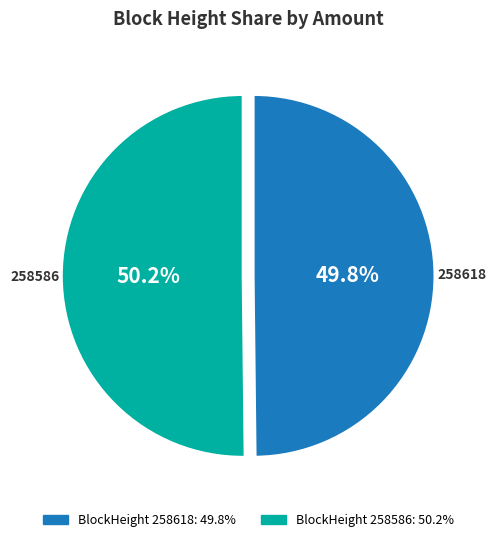

Is there a majority slice in this chart?

Yes